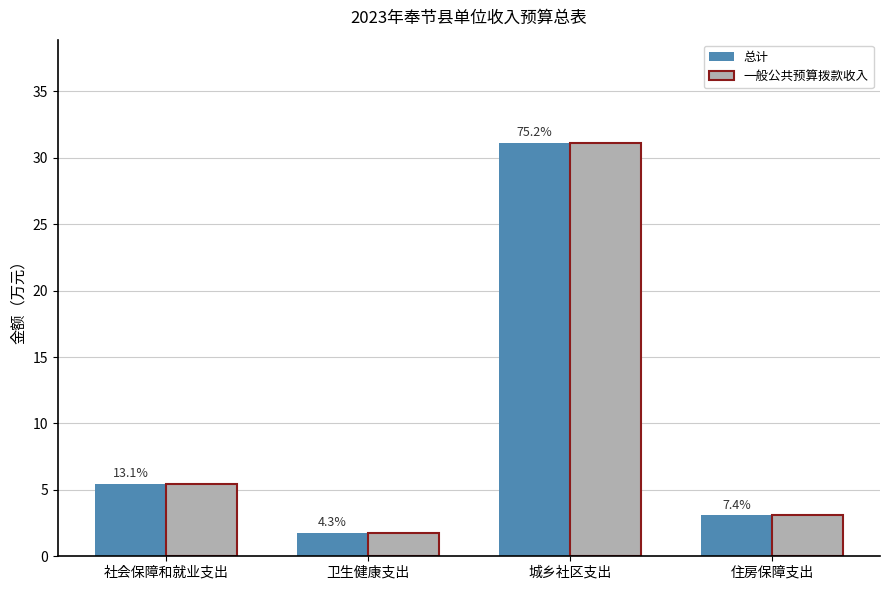

What is the label of the 4th bar from the right?

社会保障和就业支出